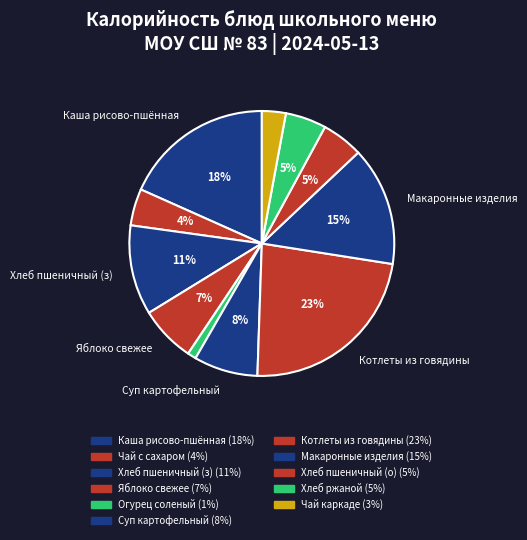

Which slice is the smallest?

Огурец соленый (нарезка)